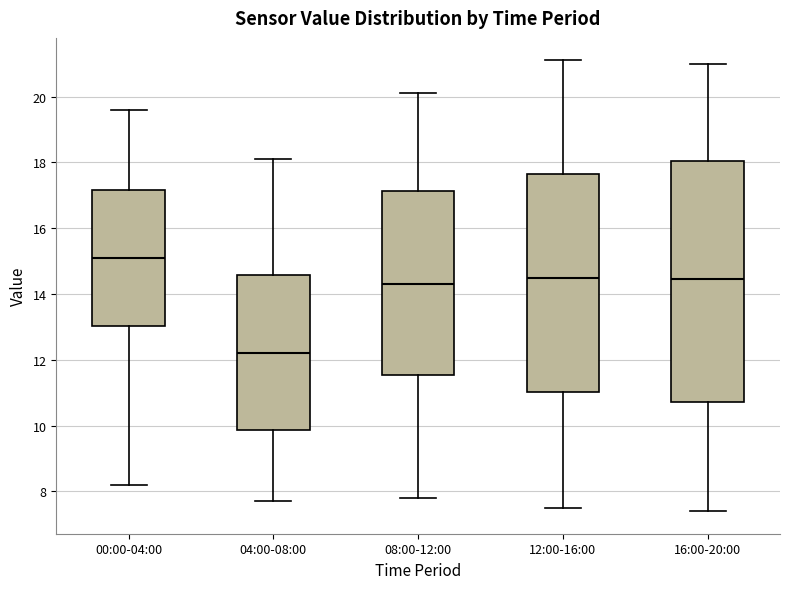

Which box has the lowest median line?

04:00-08:00